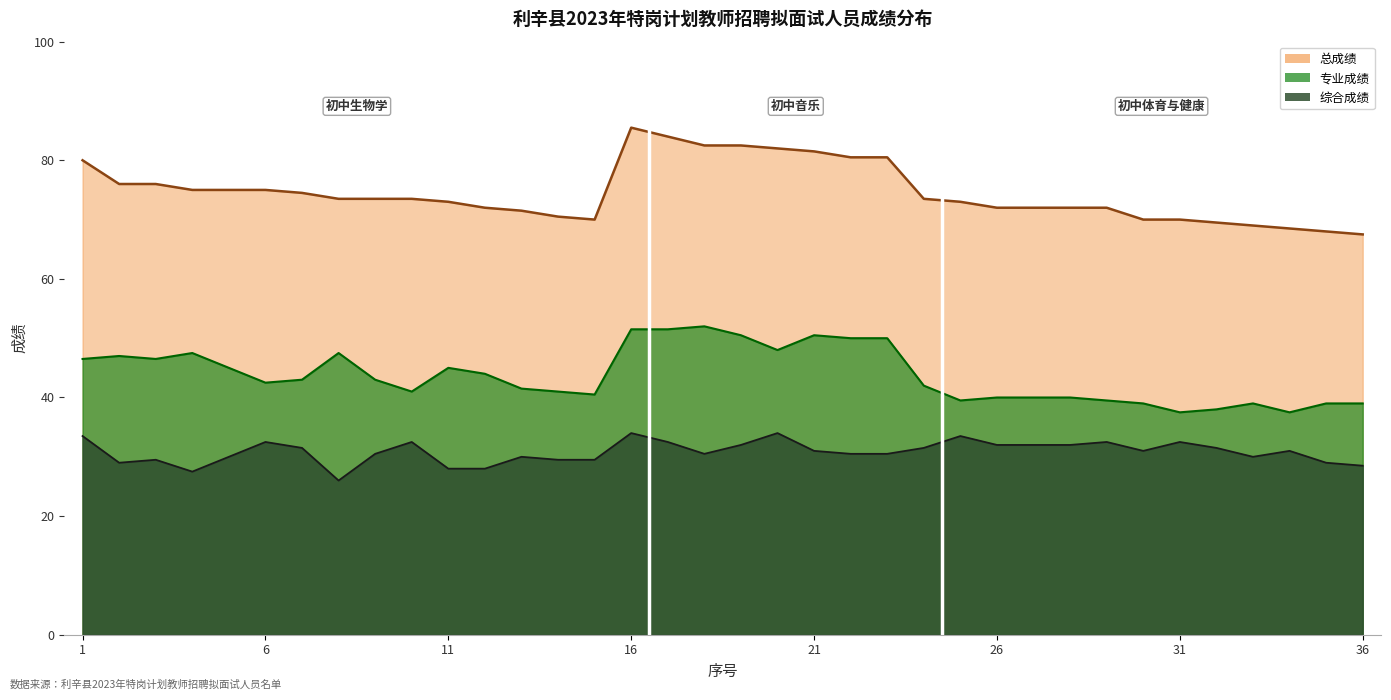

How many data points in 专业成绩 are above 43?

16